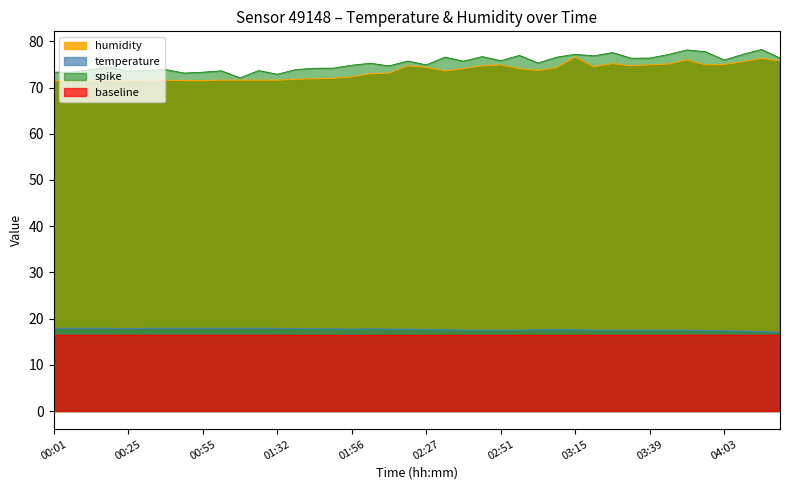

In humidity, how many points are higher than both neighbors (excluding endpoints)?

7